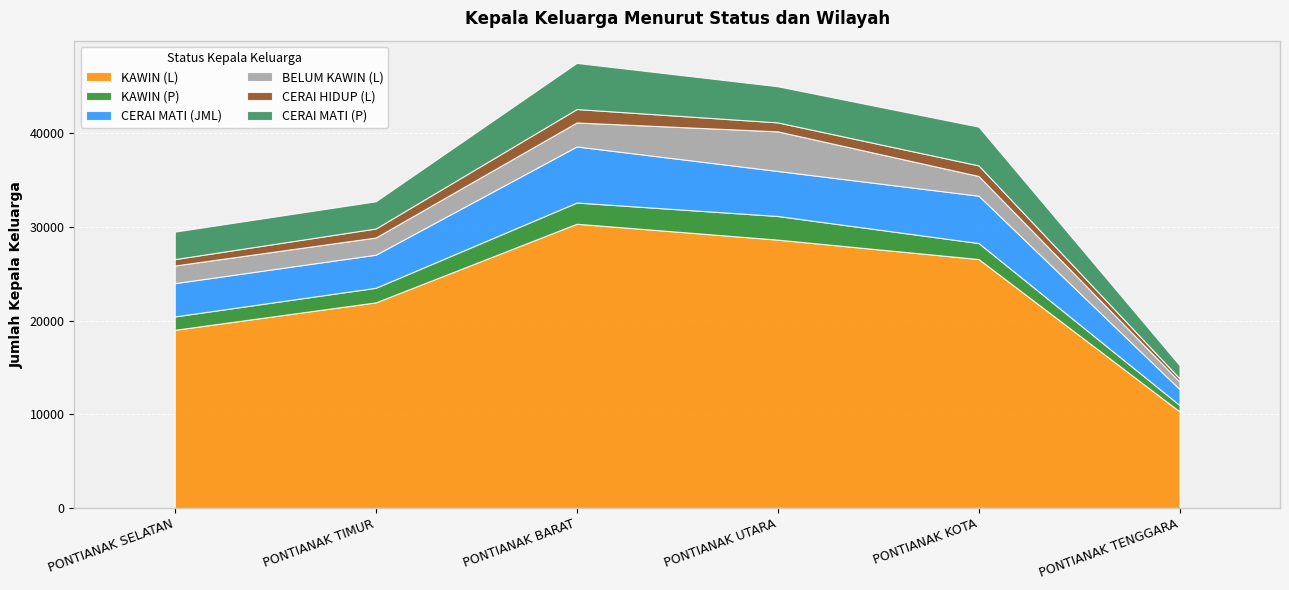

Reading left to right, what are all the values shown in this chart?

KAWIN (L): PONTIANAK SELATAN=19024	PONTIANAK TIMUR=21955	PONTIANAK BARAT=30351	PONTIANAK UTARA=28652	PONTIANAK KOTA=26580	PONTIANAK TENGGARA=10315
KAWIN (P): PONTIANAK SELATAN=1428	PONTIANAK TIMUR=1555	PONTIANAK BARAT=2261	PONTIANAK UTARA=2523	PONTIANAK KOTA=1705	PONTIANAK TENGGARA=676
CERAI MATI (JML): PONTIANAK SELATAN=3553	PONTIANAK TIMUR=3532	PONTIANAK BARAT=5987	PONTIANAK UTARA=4806	PONTIANAK KOTA=5057	PONTIANAK TENGGARA=1707
BELUM KAWIN (L): PONTIANAK SELATAN=1884	PONTIANAK TIMUR=1836	PONTIANAK BARAT=2561	PONTIANAK UTARA=4231	PONTIANAK KOTA=2103	PONTIANAK TENGGARA=798
CERAI HIDUP (L): PONTIANAK SELATAN=681	PONTIANAK TIMUR=962	PONTIANAK BARAT=1433	PONTIANAK UTARA=956	PONTIANAK KOTA=1132	PONTIANAK TENGGARA=345
CERAI MATI (P): PONTIANAK SELATAN=2933	PONTIANAK TIMUR=2903	PONTIANAK BARAT=4924	PONTIANAK UTARA=3858	PONTIANAK KOTA=4135	PONTIANAK TENGGARA=1403